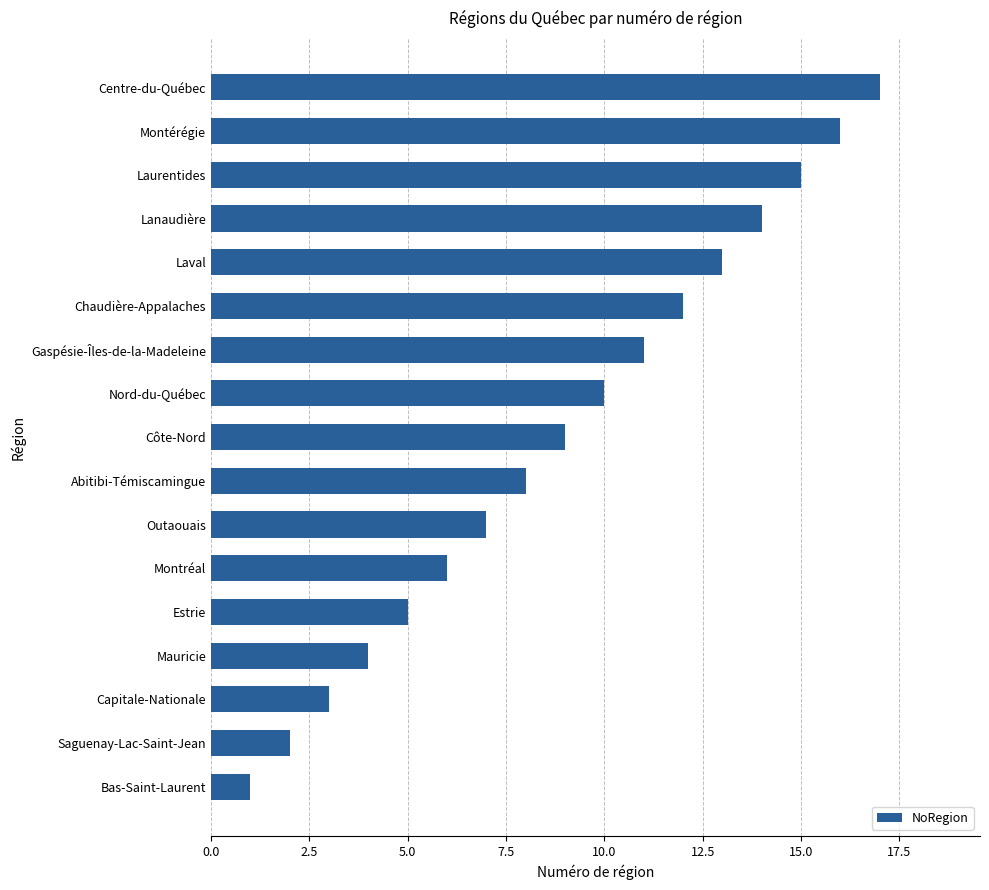

What is the average value?

9